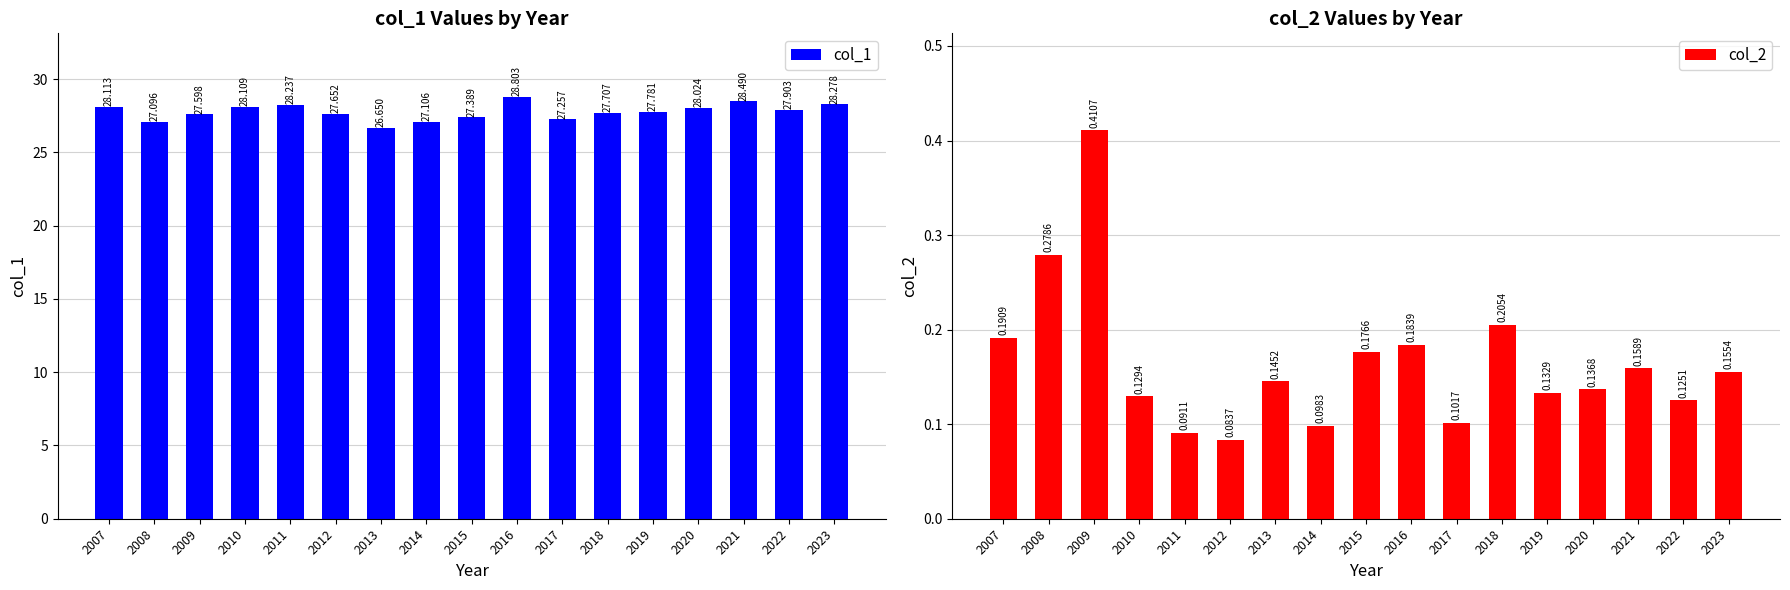

List the labels in order of col_1 value, largest first.

2016, 2021, 2023, 2011, 2007, 2010, 2020, 2022, 2019, 2018, 2012, 2009, 2015, 2017, 2014, 2008, 2013